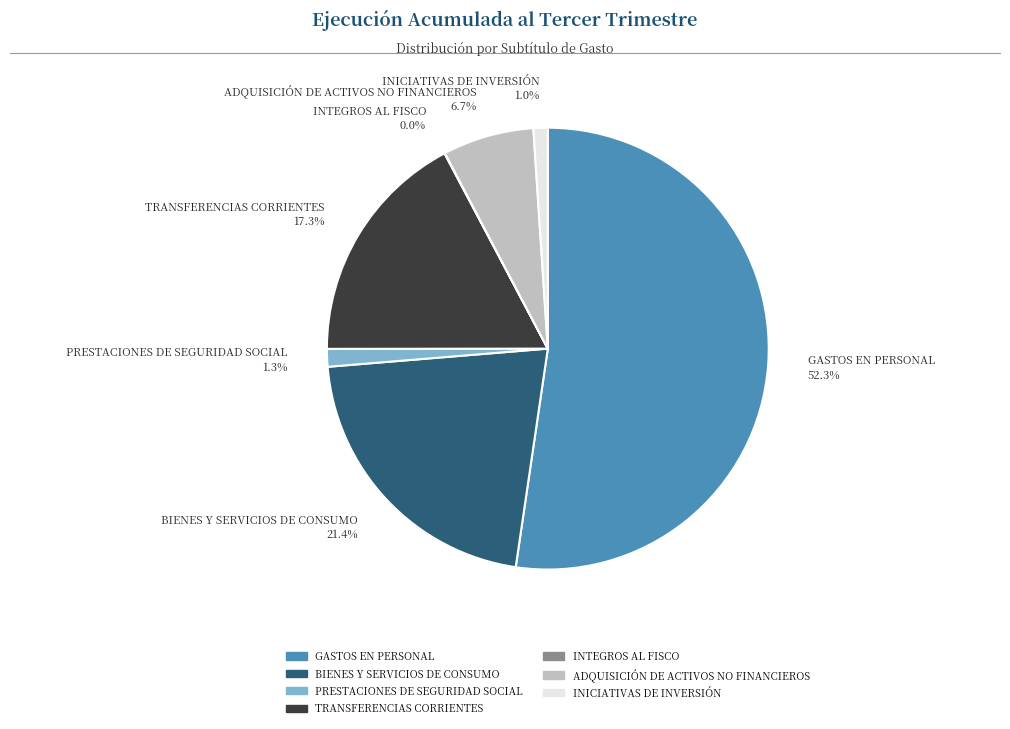

To the nearest percent, what is the average slice percentage?

14%